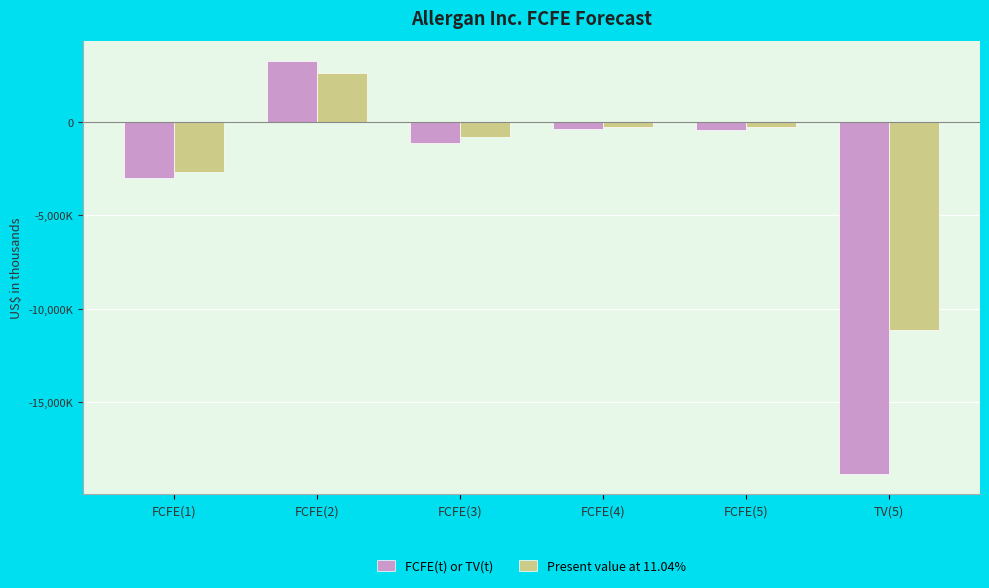

What are all the series names shown in the legend?

FCFE(t) or TV(t), Present value at 11.04%